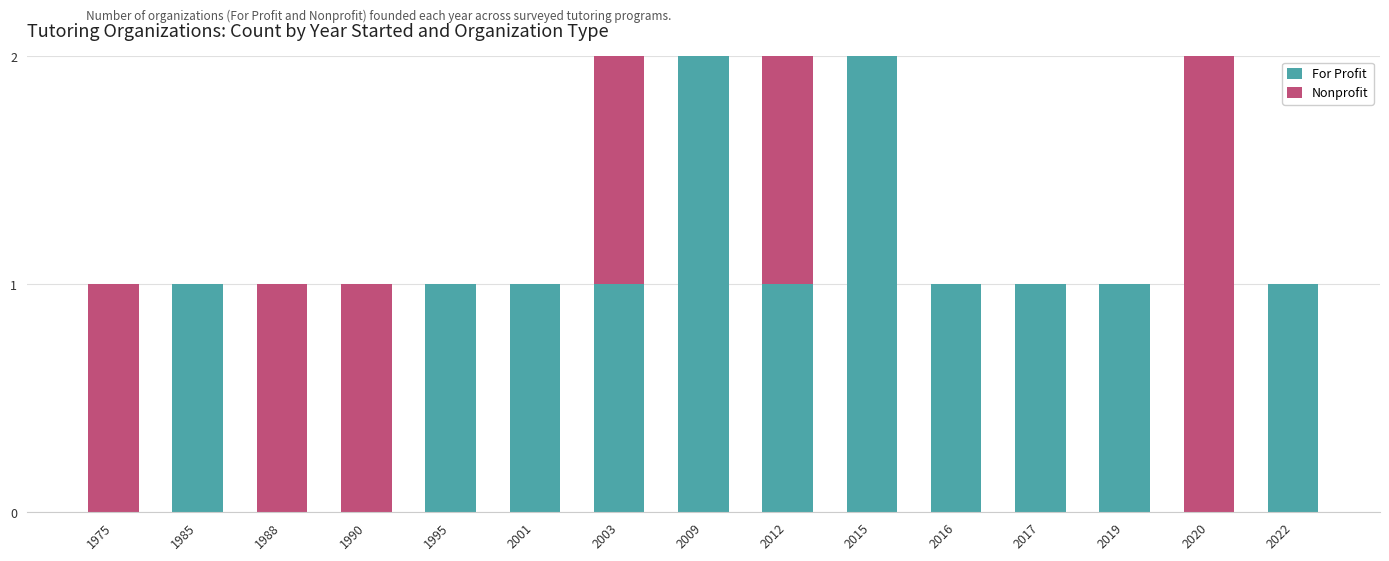

True or false: For Profit has a value of 1 at 2003.

True